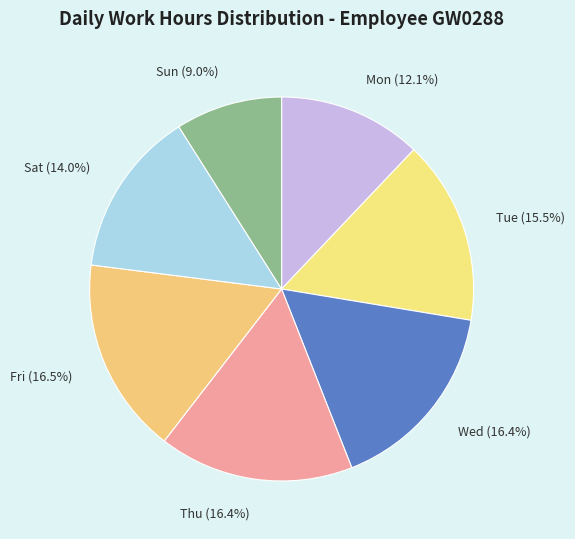

To the nearest percent, what is the difference between the largest and smallest slice percentages?

8%